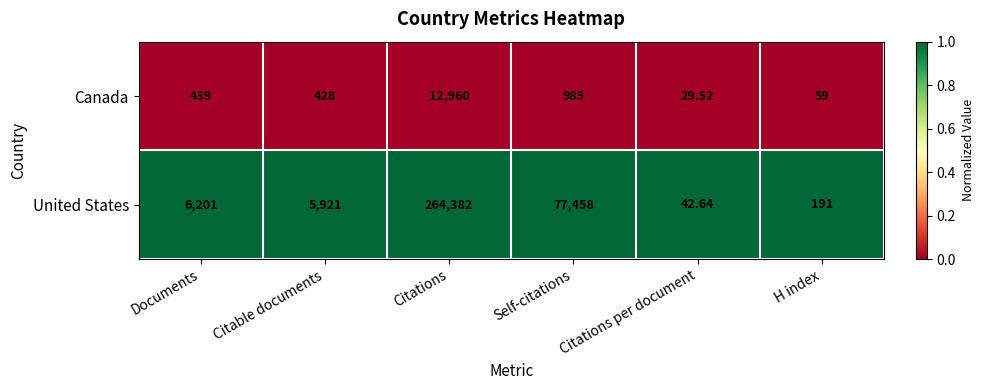

What is the total value across all series at Citations?

277342.0